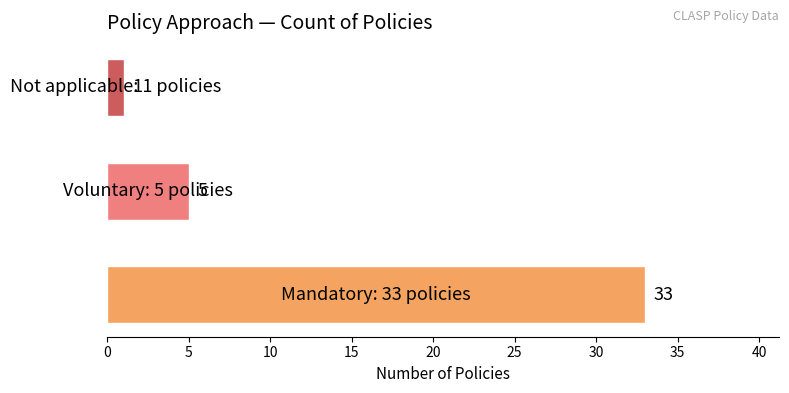

Reading bottom to top, extract all data points from this chart.

33	5	1